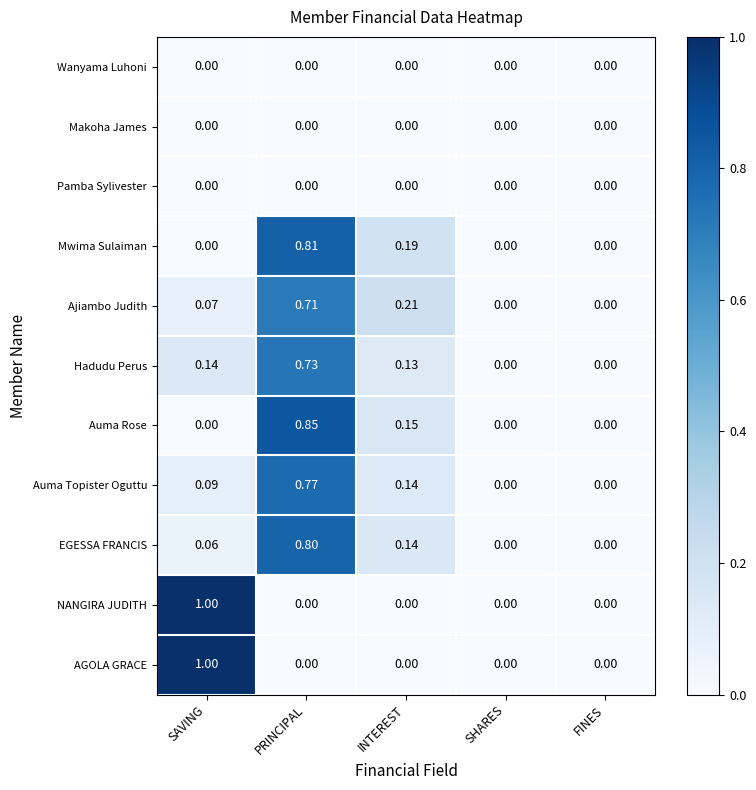

Which series changed the most between PRINCIPAL and SHARES?

Auma Rose